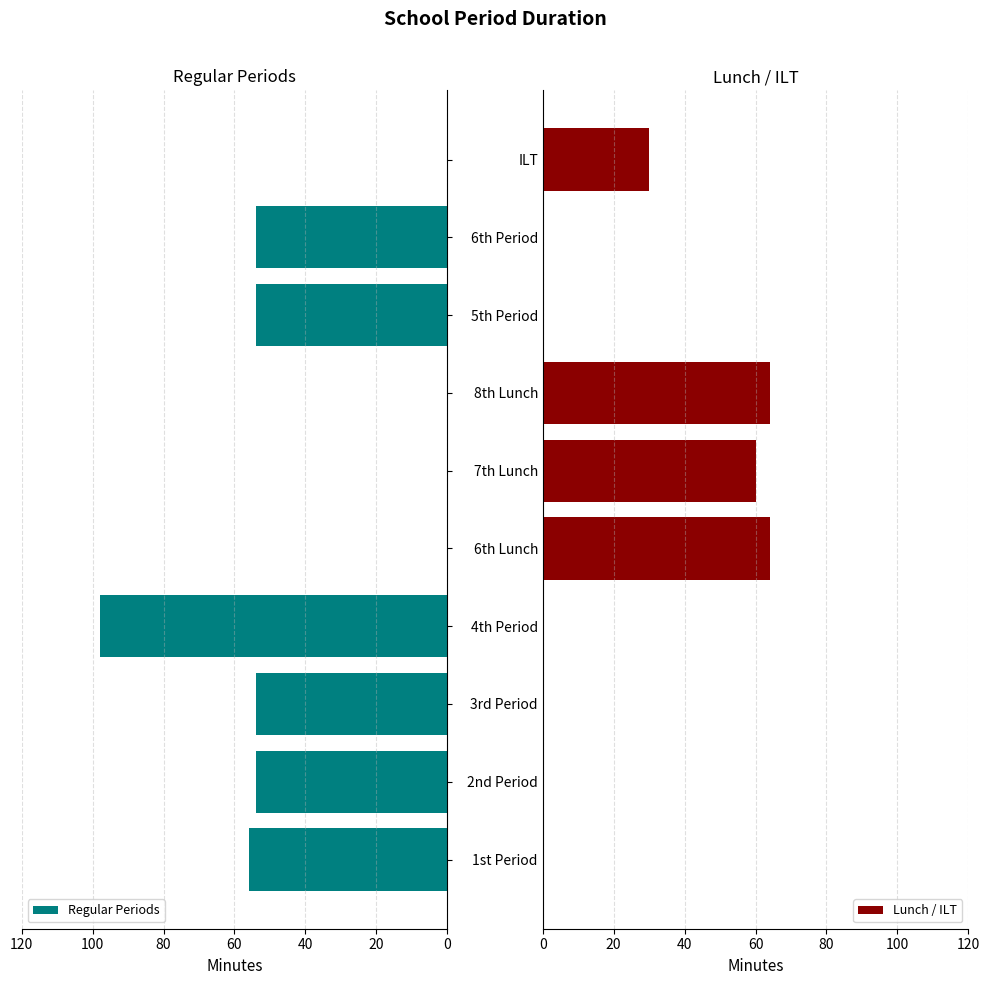

What is the average value of the Lunch / ILT series?

22